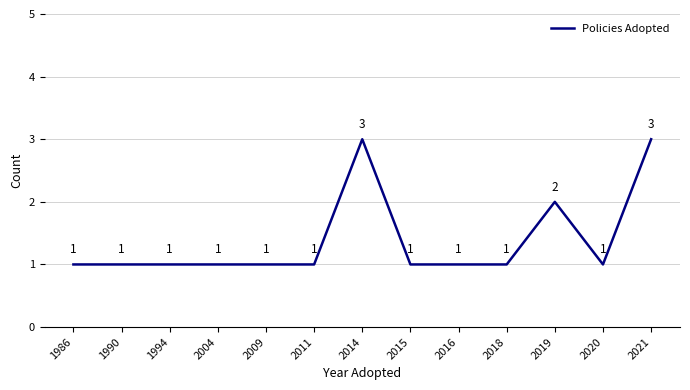

Reading left to right, extract all data points from this chart.

1986=1	1990=1	1994=1	2004=1	2009=1	2011=1	2014=3	2015=1	2016=1	2018=1	2019=2	2020=1	2021=3